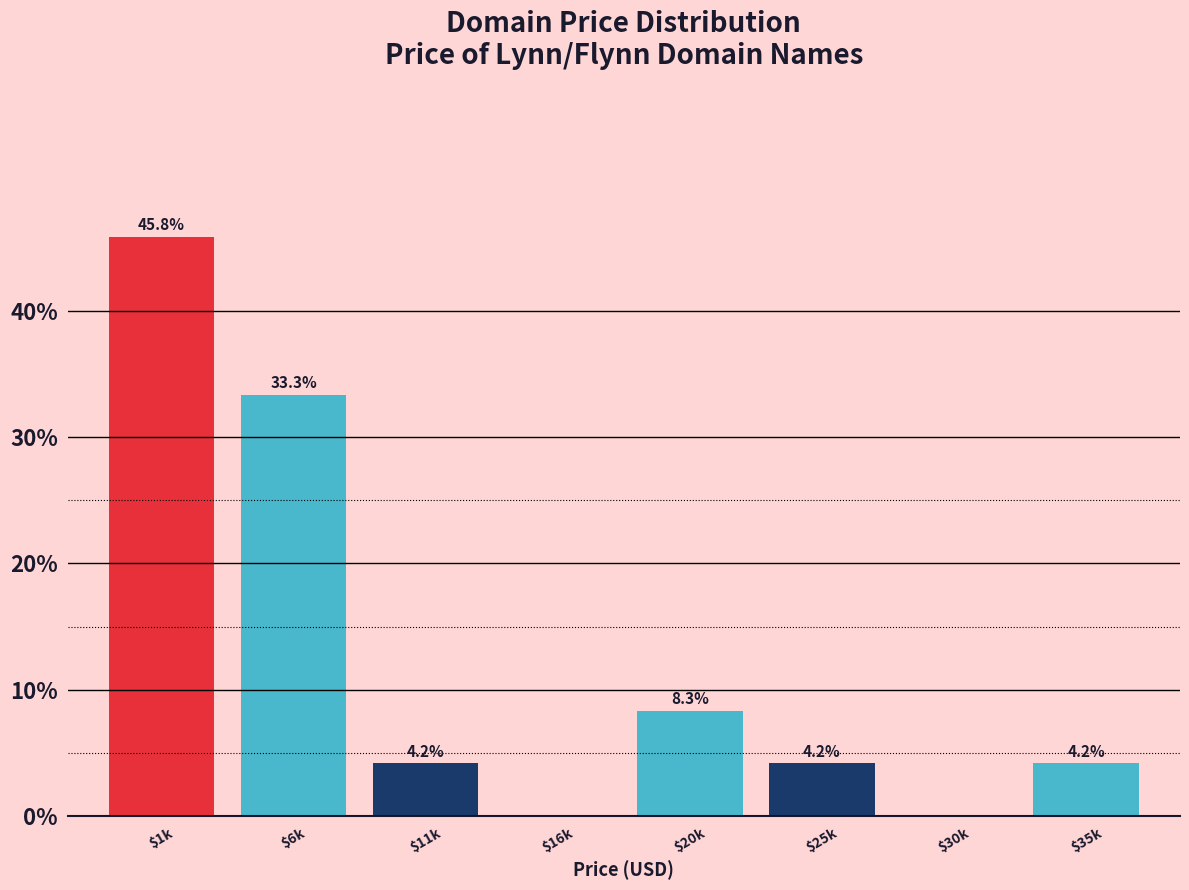

At which label does the data first exceed 4?

$1k